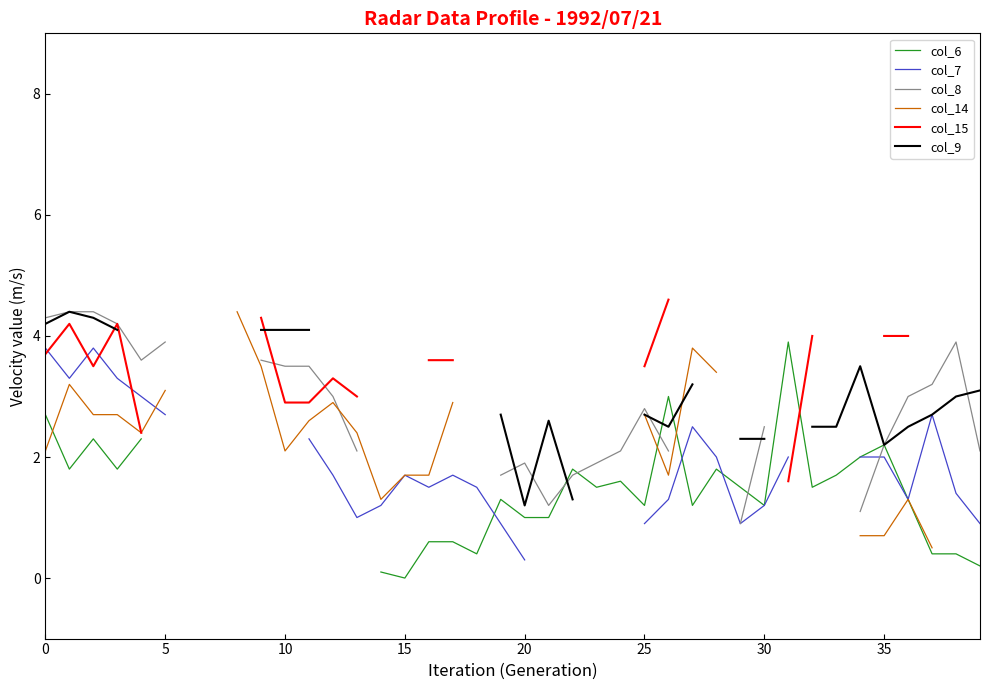

What is the greatest value displayed?

4.6